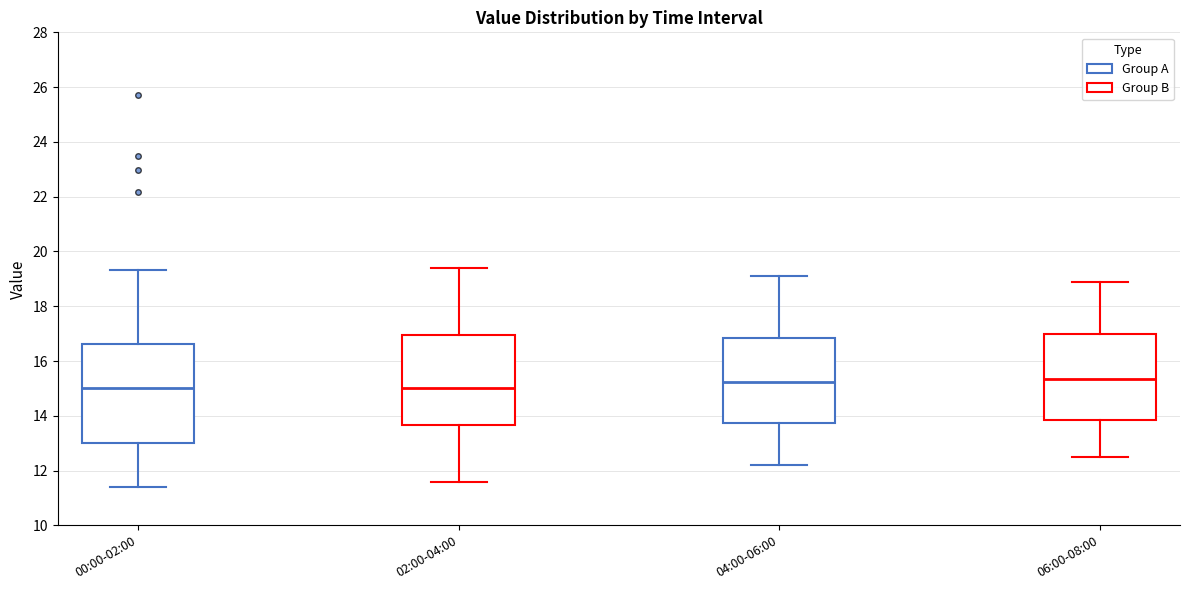

Reading left to right, transcribe this box plot: for each box, give where its median line is, the range the box spans, and where its two whiskers end, as read against the y-axis. The values are not printed on the chart, so give them approximately, as read against the axis.

00:00-02:00: median 15.0, box 13.0 to 16.6, whiskers 11.4 to 19.4
02:00-04:00: median 15.0, box 13.6 to 17.0, whiskers 11.6 to 19.4
04:00-06:00: median 15.2, box 13.8 to 16.8, whiskers 12.2 to 19.2
06:00-08:00: median 15.4, box 13.8 to 17.0, whiskers 12.6 to 19.0